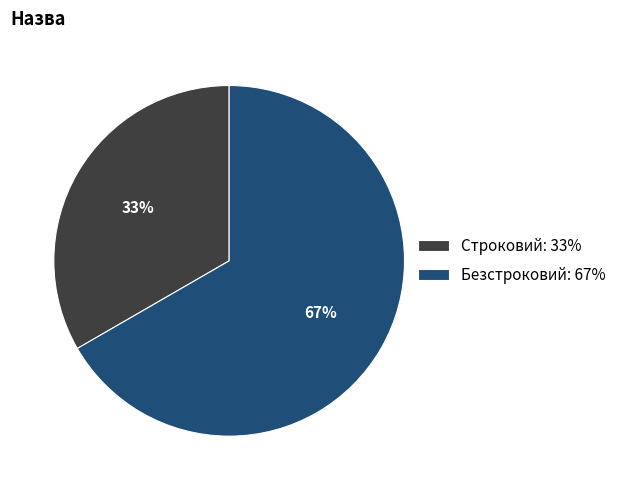

Between Безстроковий and Строковий, which is larger?

Безстроковий